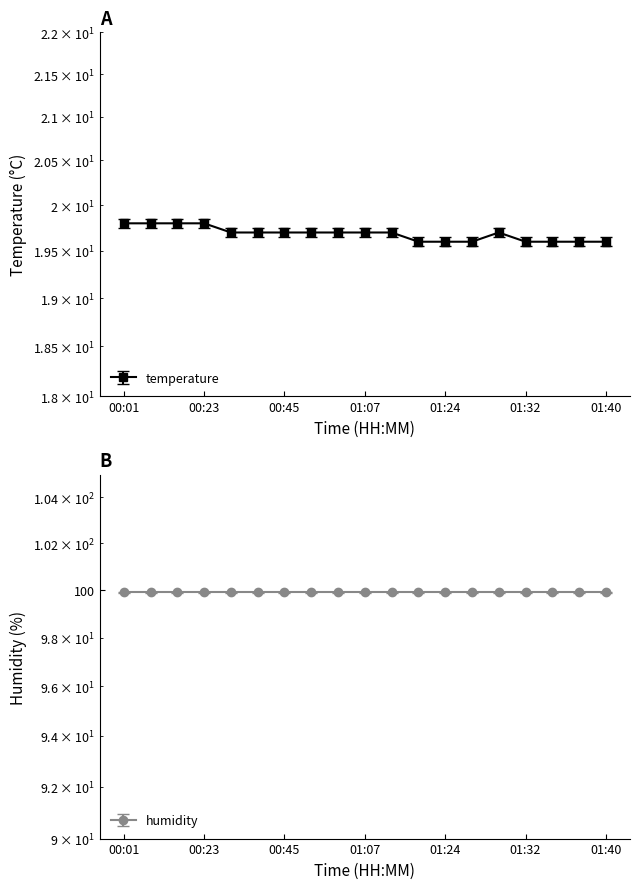

Reading left to right, extract all data points from this chart.

19.8	19.8	19.8	19.8	19.7	19.7	19.7	19.7	19.7	19.7	19.7	19.6	19.6	19.6	19.7	19.6	19.6	19.6	19.6